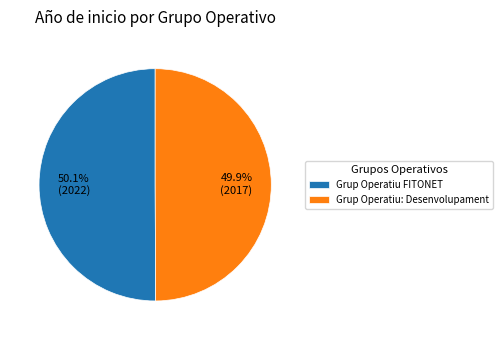

What percentage is the Grup Operatiu: Desenvolupament slice, to the nearest percent?

50%